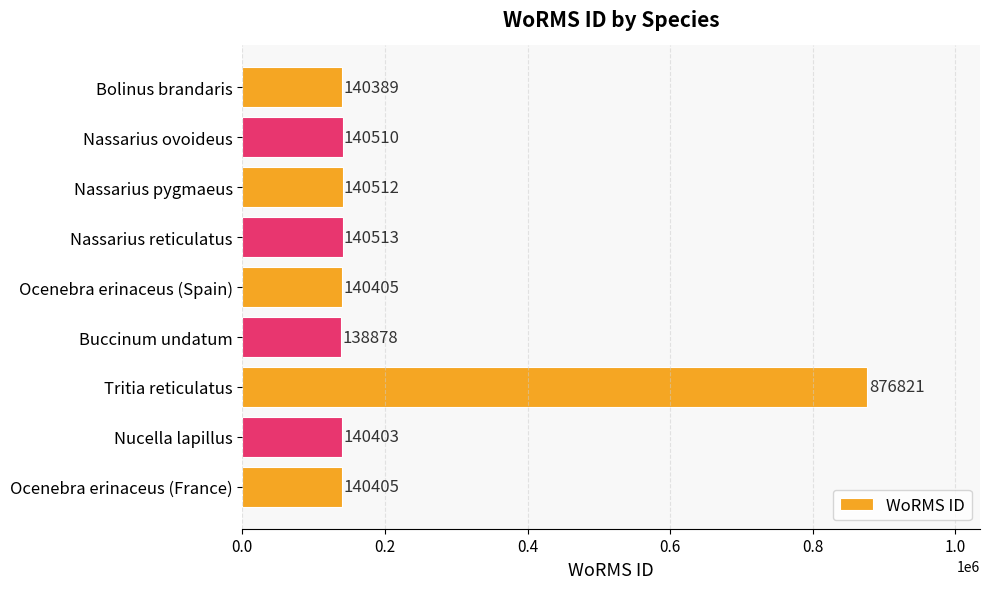

What is the change in value from Nassarius reticulatus to Tritia reticulatus?

+736308